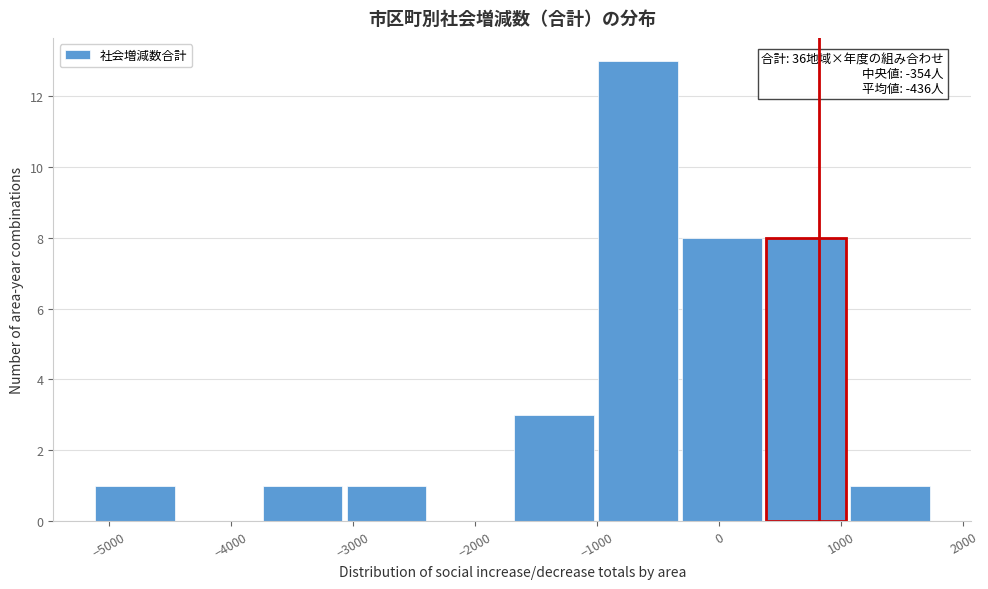

Which range on the x-axis has the tallest bar?

-1000 to -300